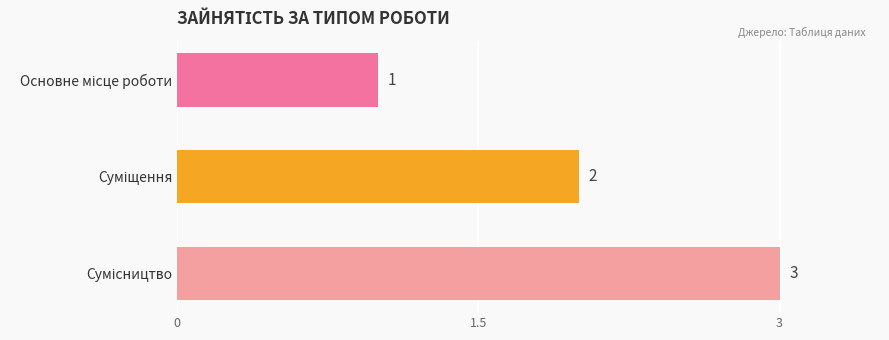

What is the sum of all values?

6